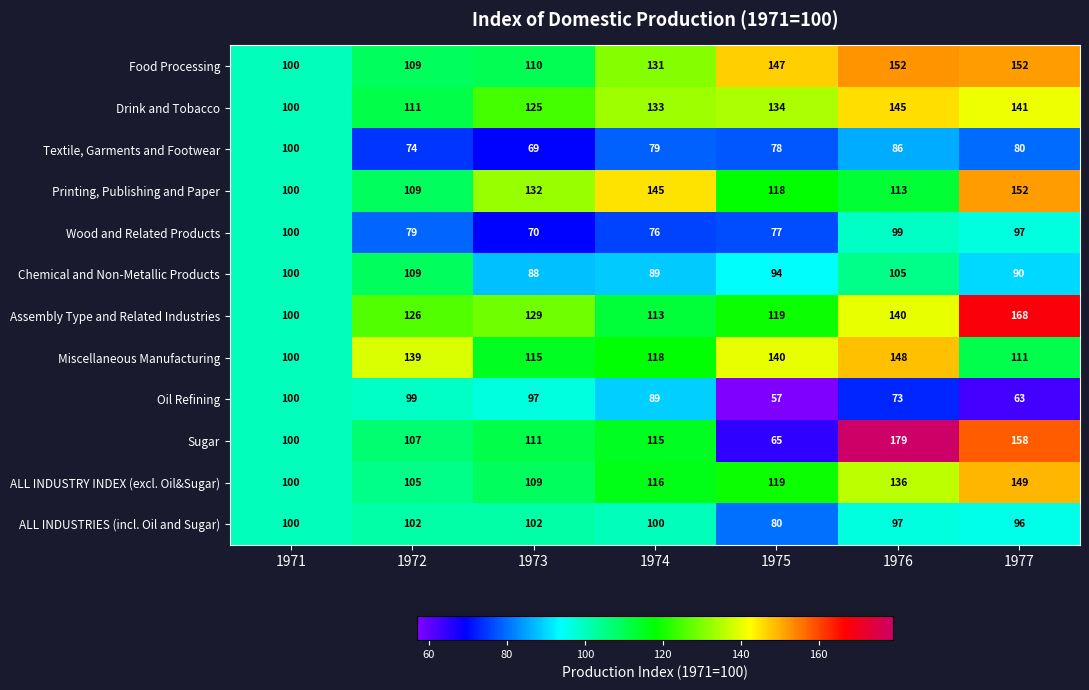

Which series changed the most between 1972 and 1973?

Miscellaneous Manufacturing